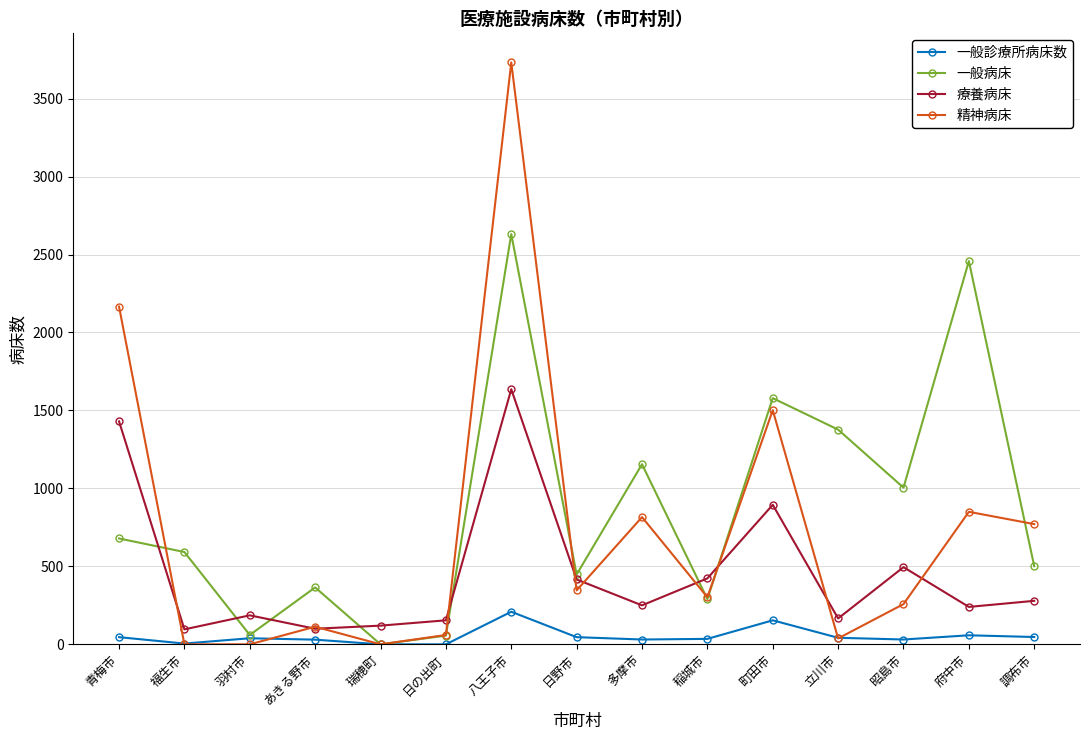

What is the total value across all series at 稲城市?

1050